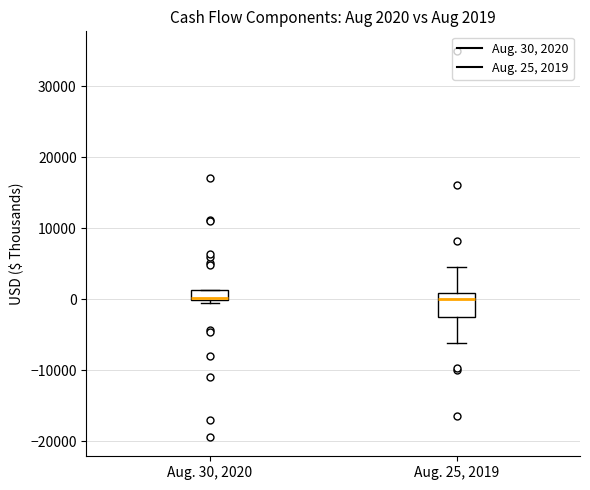

Comparing the boxes themselves (not the whiskers), which one is the tallest?

Aug. 25, 2019